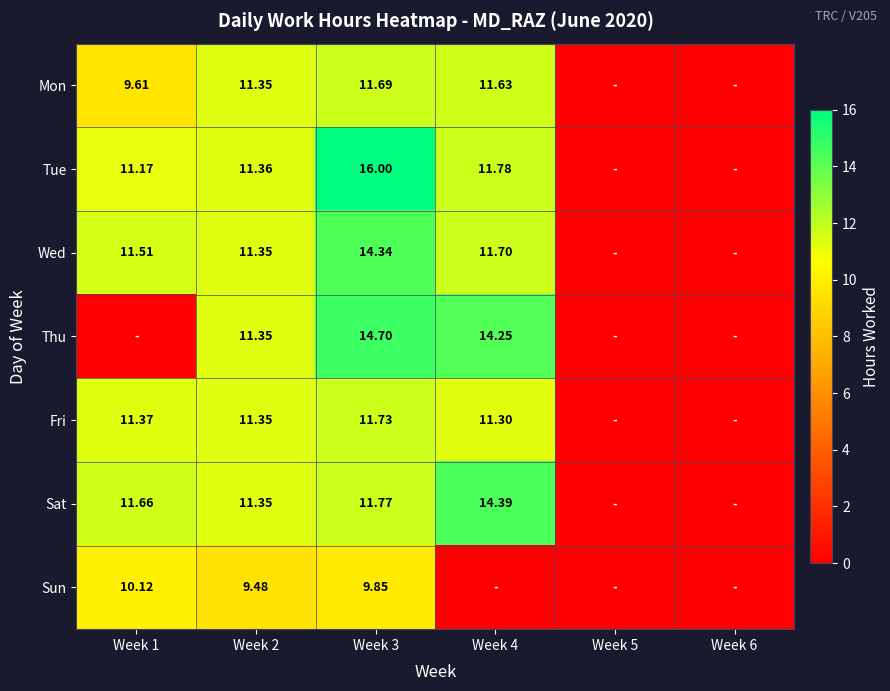

At which category is the sum across all series the highest?

Week 3